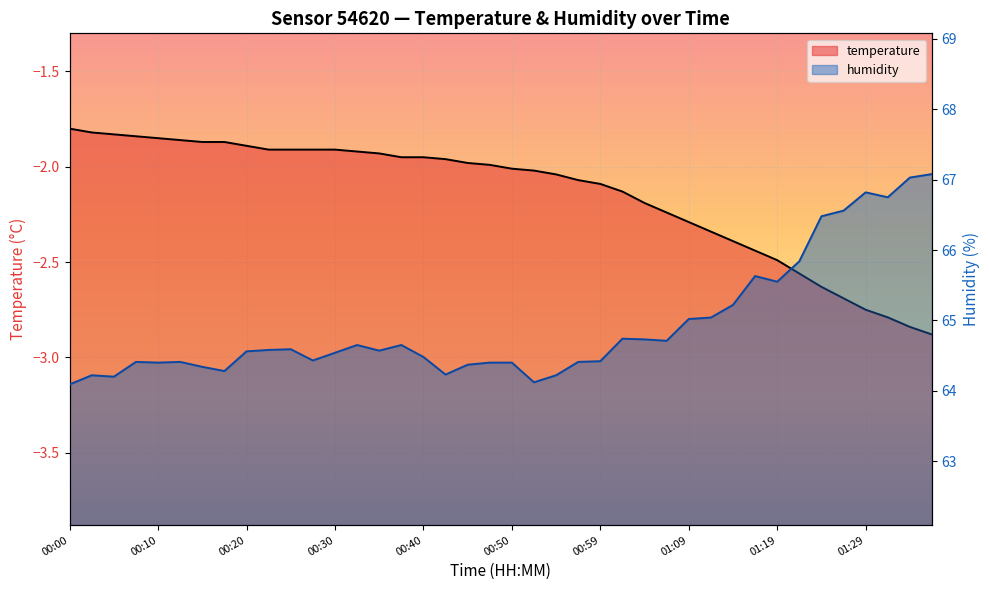

What is the smallest value displayed?

-2.9